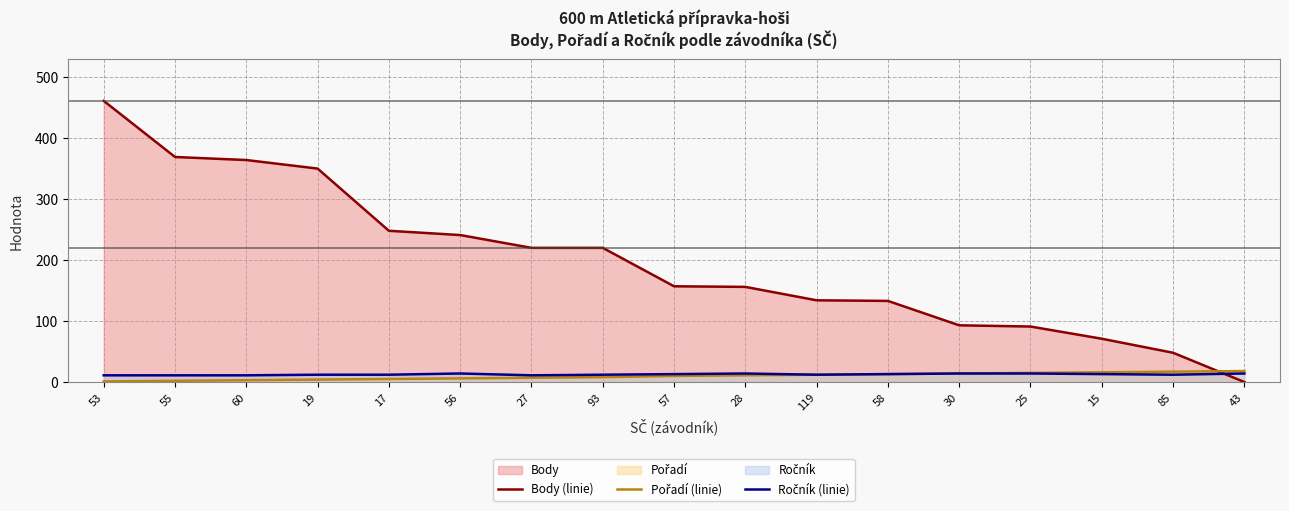

What is the label of the 6th point from the right?

58